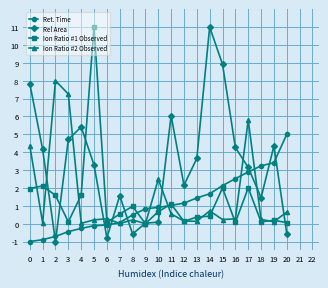

The value of Ret. Time at 20 is 5.0. True or false?

True